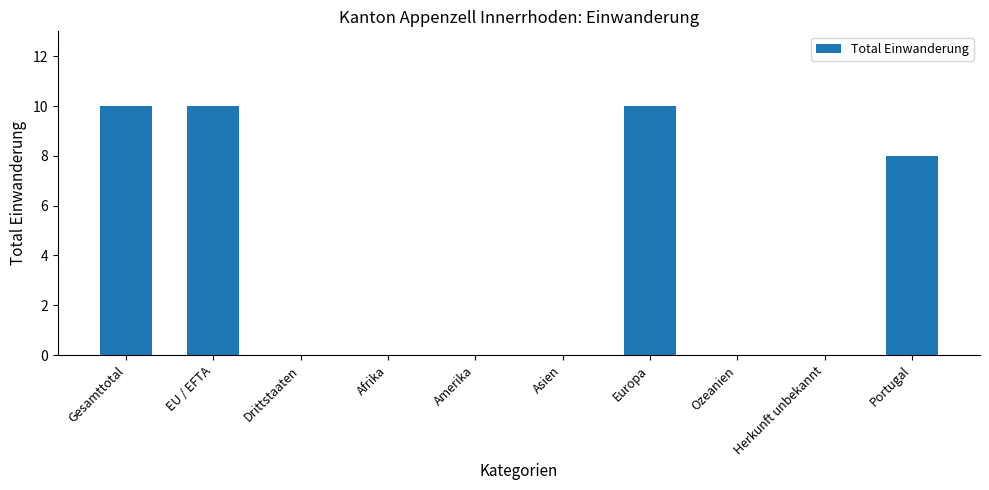

What is the maximum value shown in the chart?

10